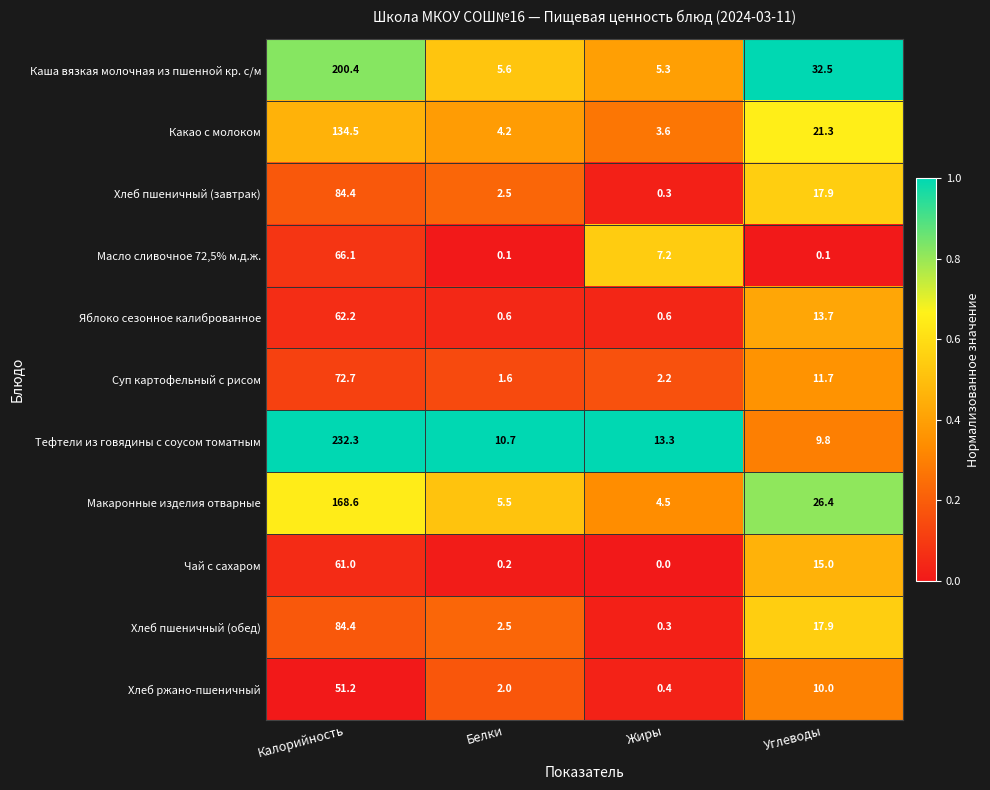

What is the greatest value displayed?

232.3